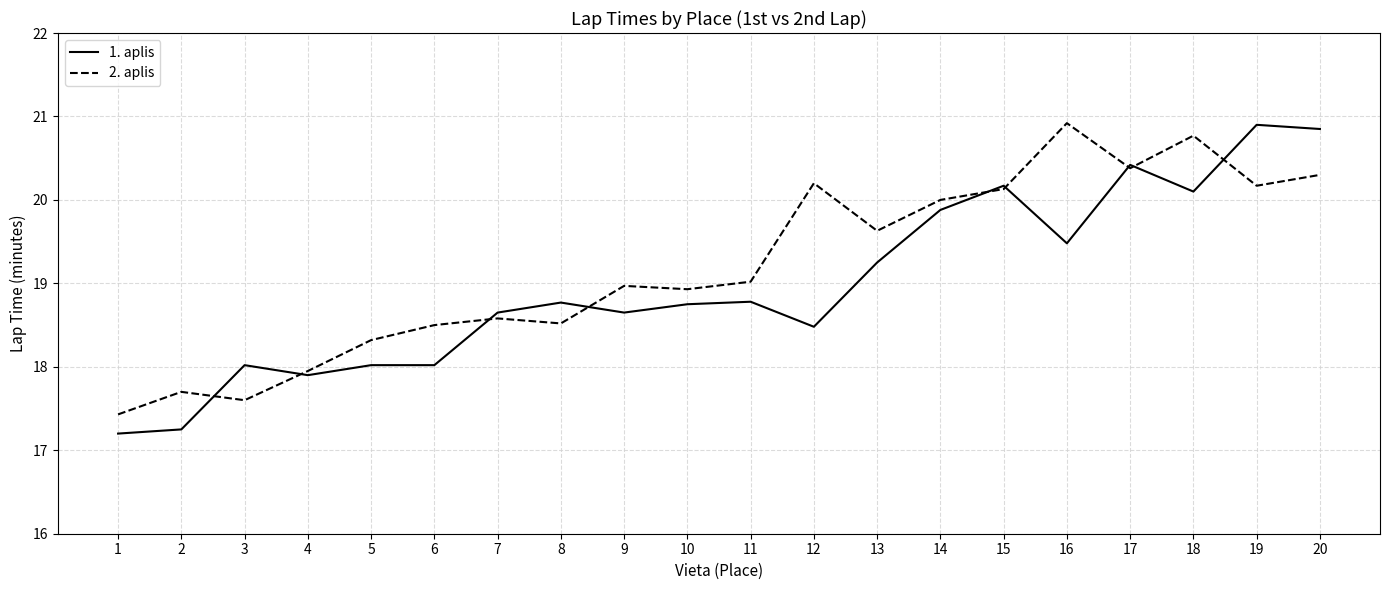

Which series has the widest spread of values?

1. aplis